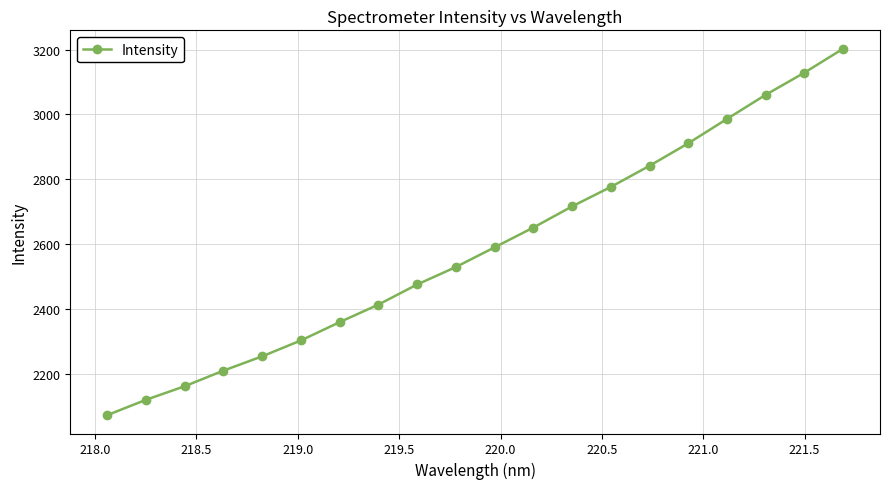

What is the value of the 19th point from the left?

3128.7